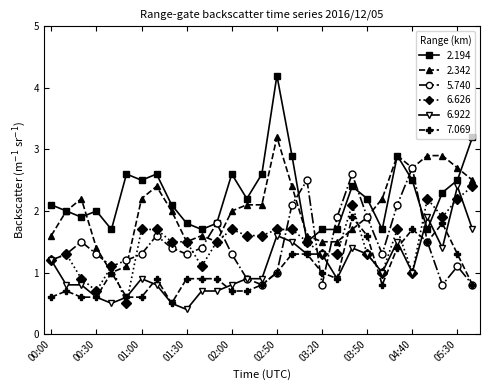

True or false: 2.194 has more than 1 interior local peaks.

True